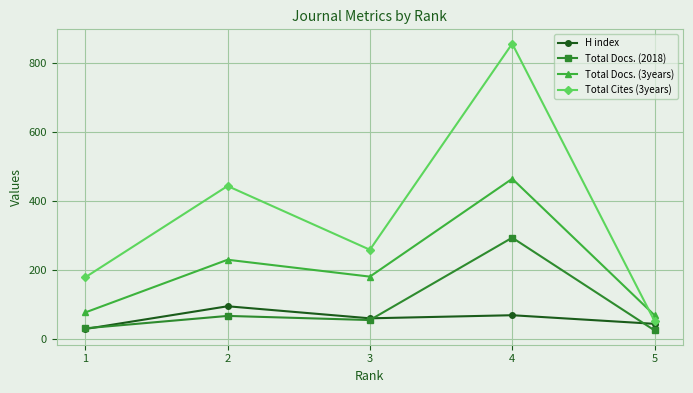

True or false: Total Docs. (3years) has more than 2 interior local peaks.

False